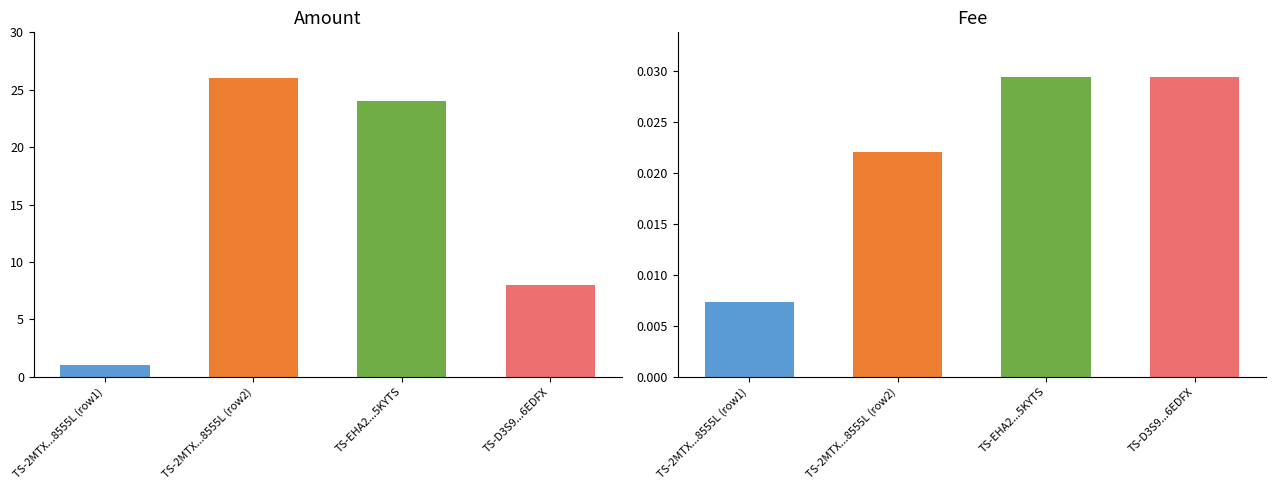

The value of Fee at TS-D3S9-8L56-UMLL-6EDFX is 0.0. True or false?

True